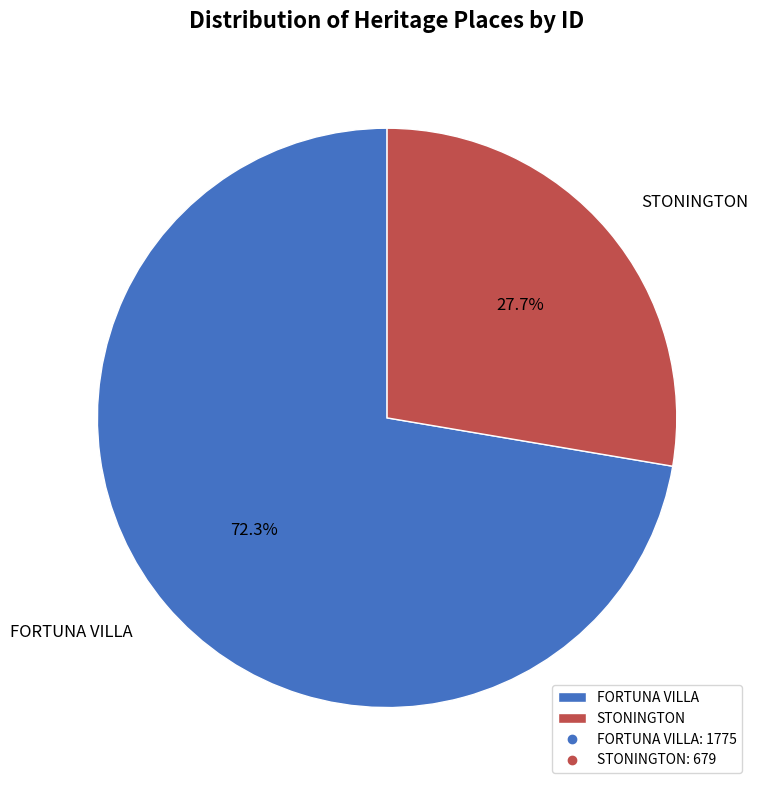

To the nearest percent, what portion does STONINGTON represent?

28%